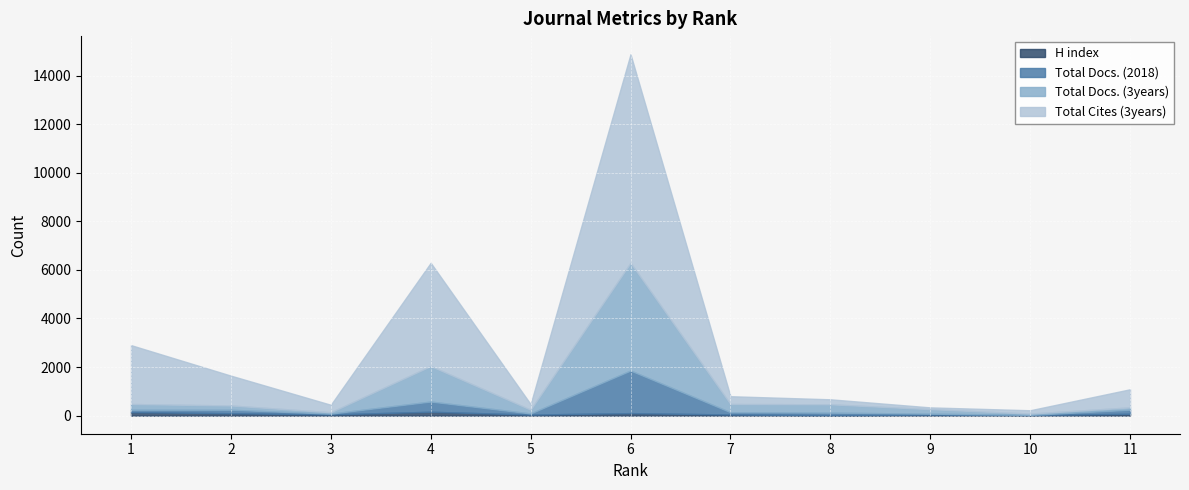

The value of H index at 5 is 74. True or false?

False